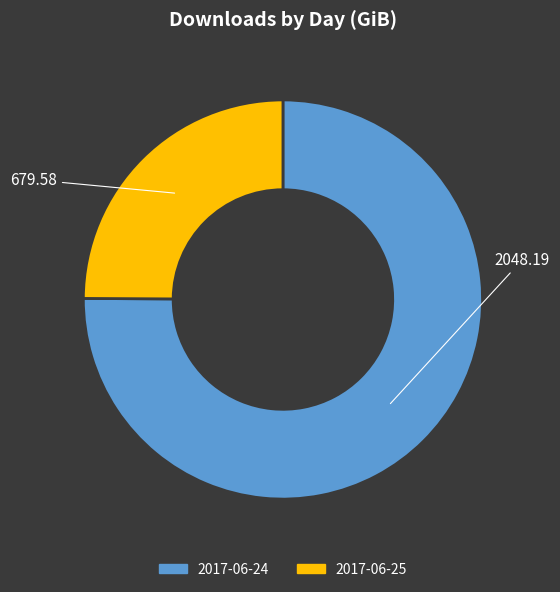

Does 2017-06-24 represent more than half of the total?

Yes